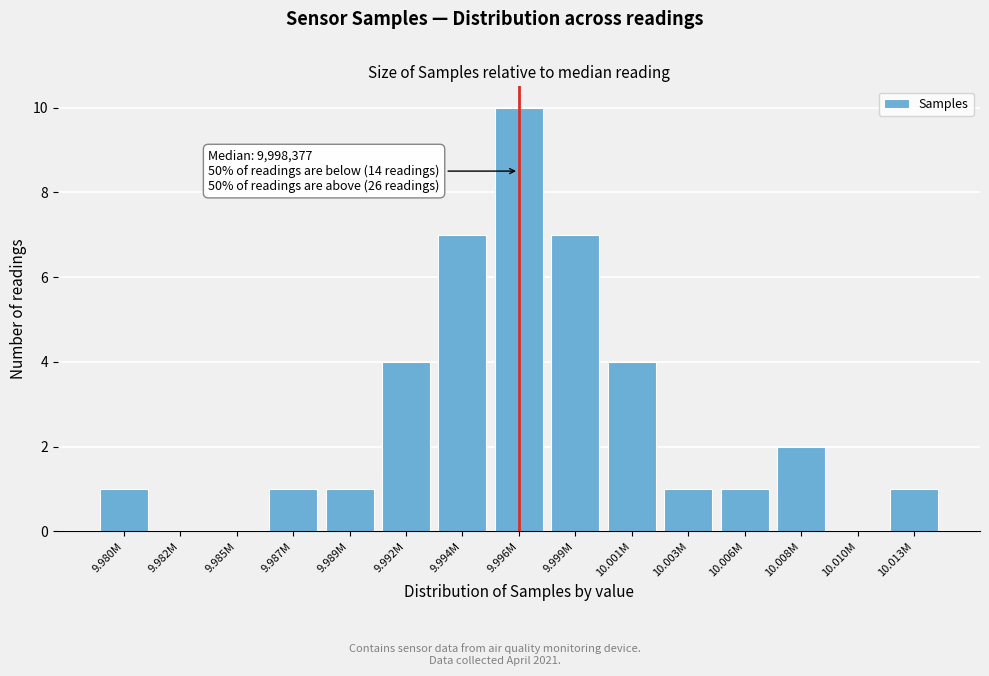

Reading left to right, extract all data points from this chart.

9.980M=1	9.982M=0	9.985M=0	9.987M=1	9.989M=1	9.992M=4	9.994M=7	9.996M=10	9.999M=7	10.001M=4	10.003M=1	10.006M=1	10.008M=2	10.010M=0	10.013M=1